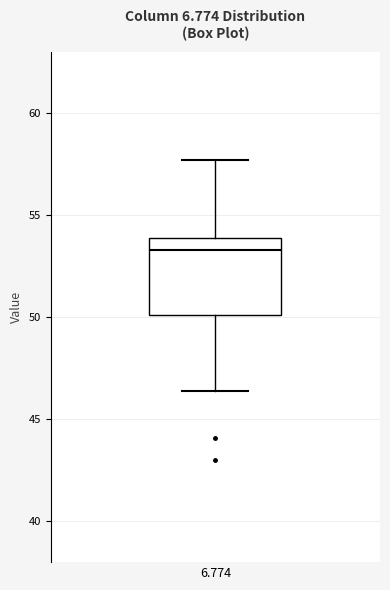

Read this box plot against the y-axis: the position of the median line, the range covered by the box, and the ends of both whiskers. The values are not printed on the chart, so give them approximately, as read against the axis.

median 53.5, box 50.0 to 54.0, whiskers 46.5 to 57.5